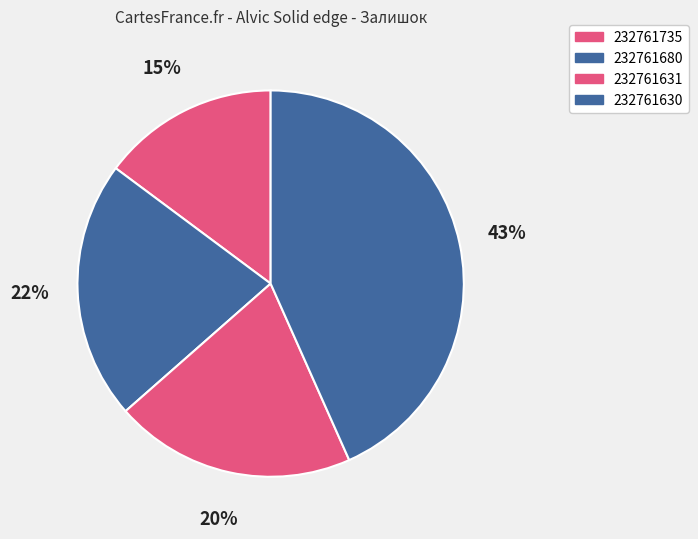

Which slice is the smallest?

232761735